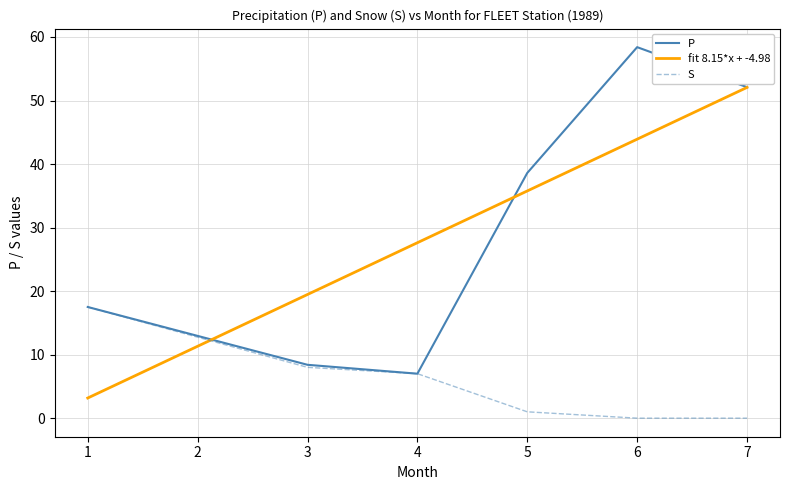

Is this an area chart (filled region under the line)?

No